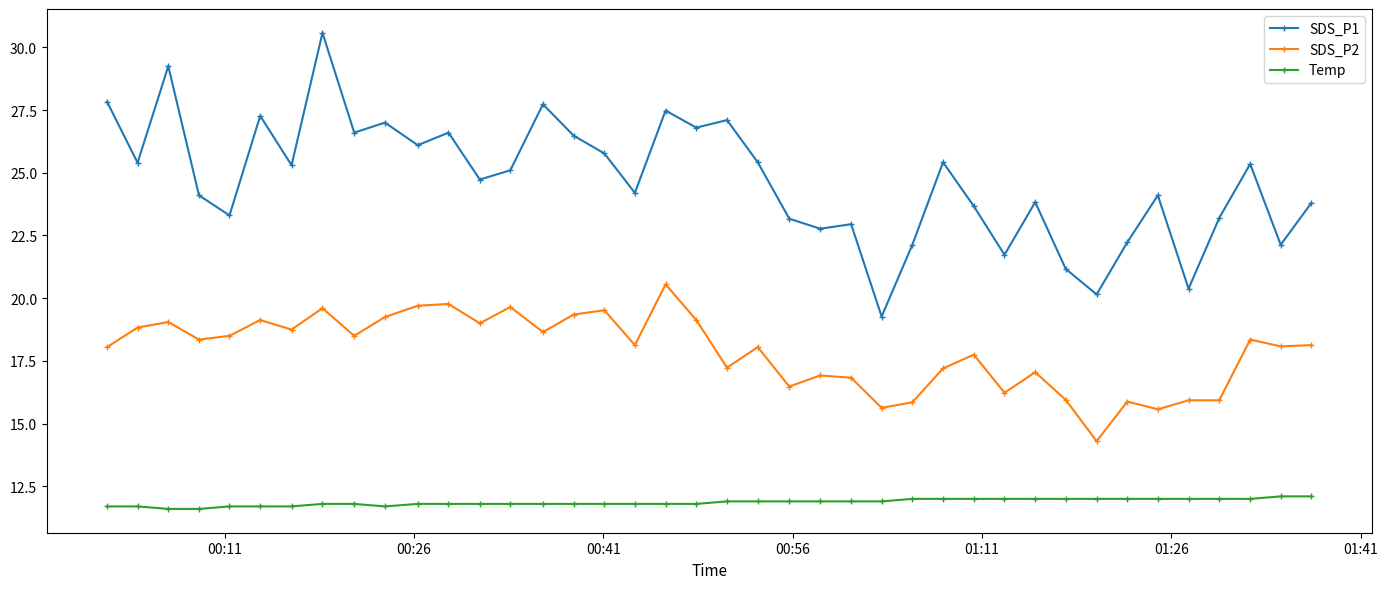

Rank the series by their average value, from highest to lowest.

SDS_P1, SDS_P2, Temp